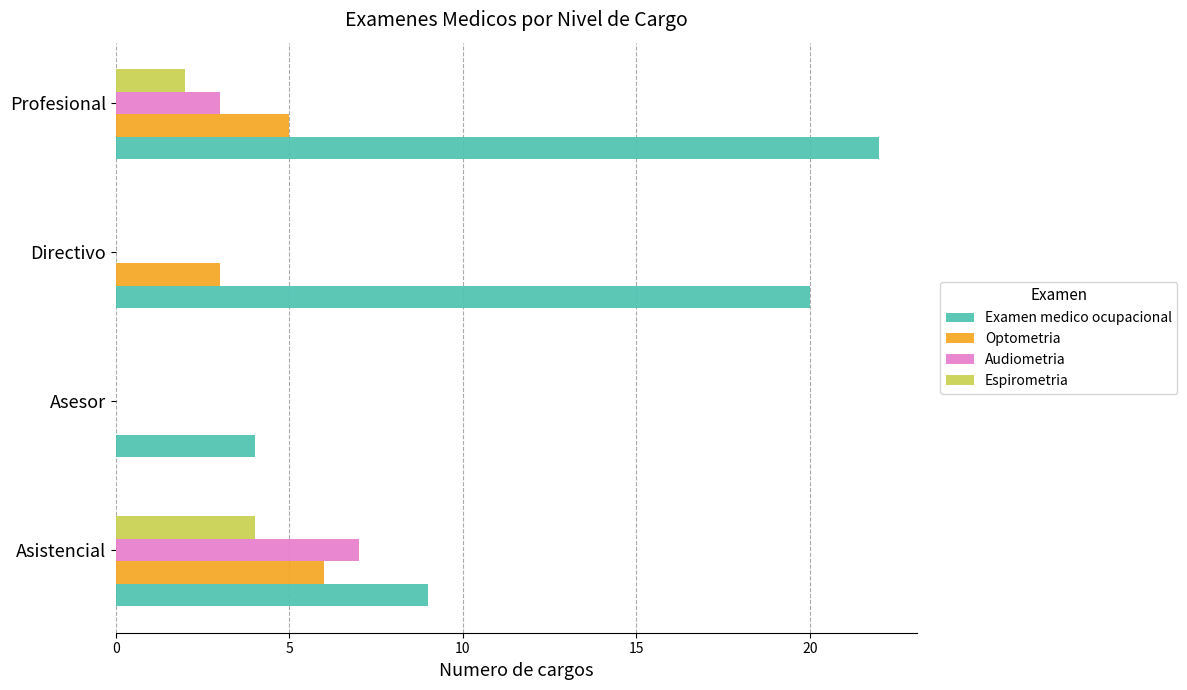

Count the number of data series in this chart.

4